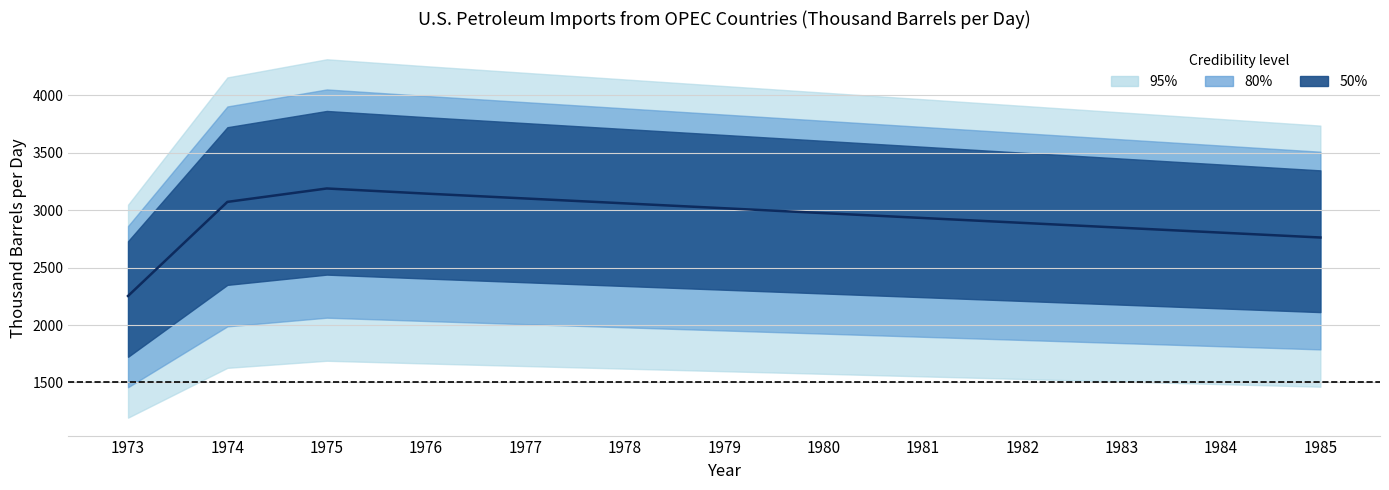

How many values exceed 2975?

6